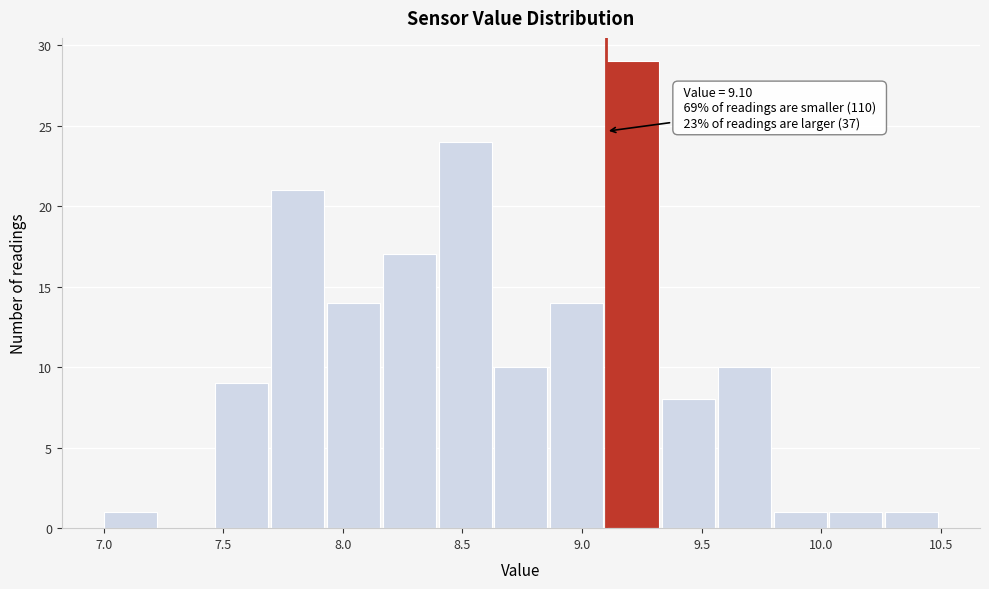

Over which range of the x-axis is the bar tallest?

9.10 to 9.35